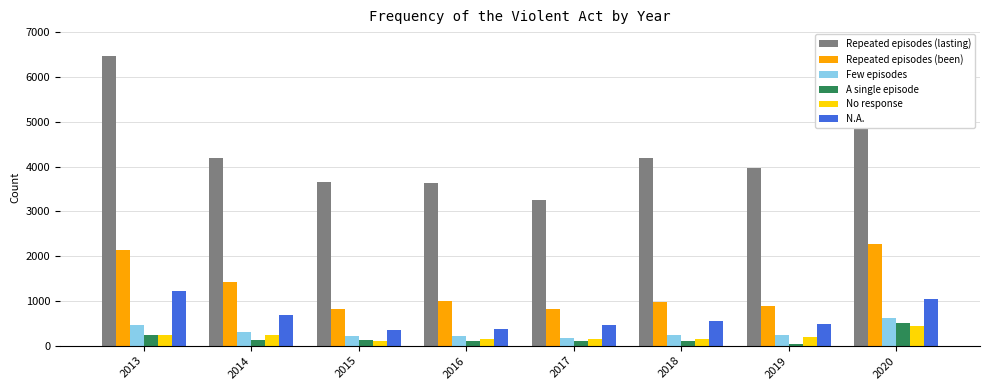

Rank the series at 2013 from highest to lowest value.

Repeated episodes (lasting), Repeated episodes (been), N.A., Few episodes, No response, A single episode